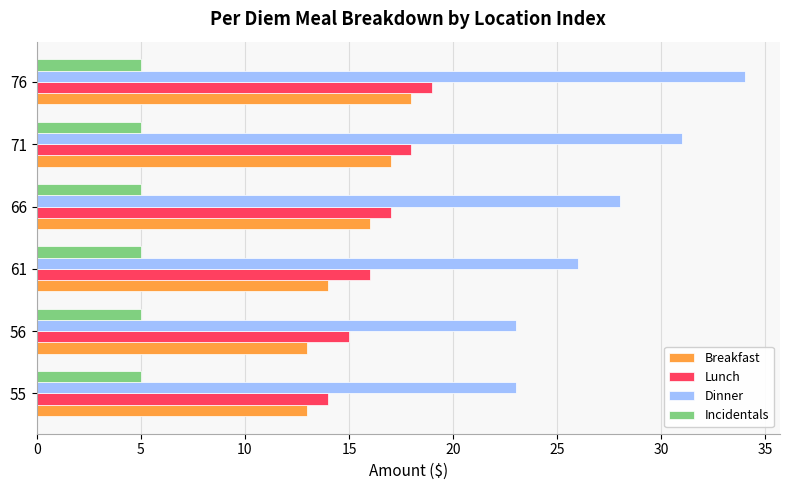

Is the value of Dinner at 55 greater than the value of Lunch at 66?

Yes